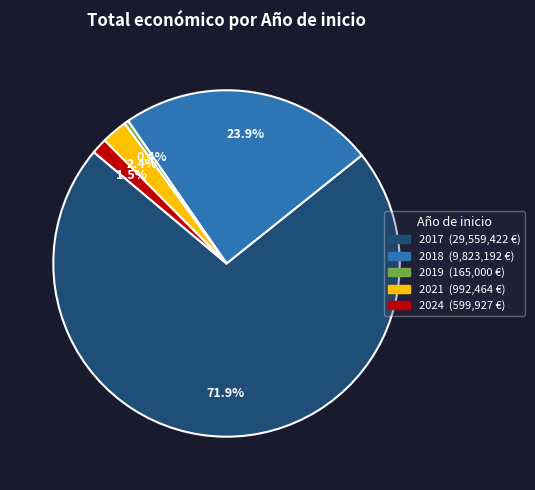

Rank the categories by value from lowest to highest.

2019, 2024, 2021, 2018, 2017